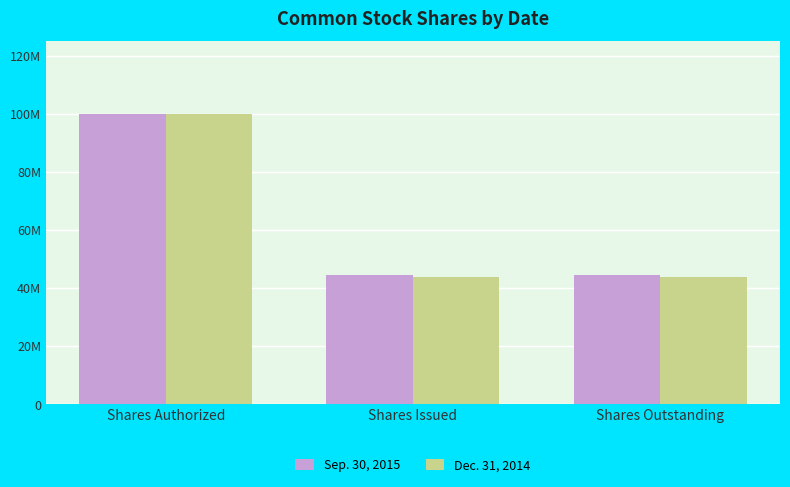

What are all the series names shown in the legend?

Sep. 30, 2015, Dec. 31, 2014